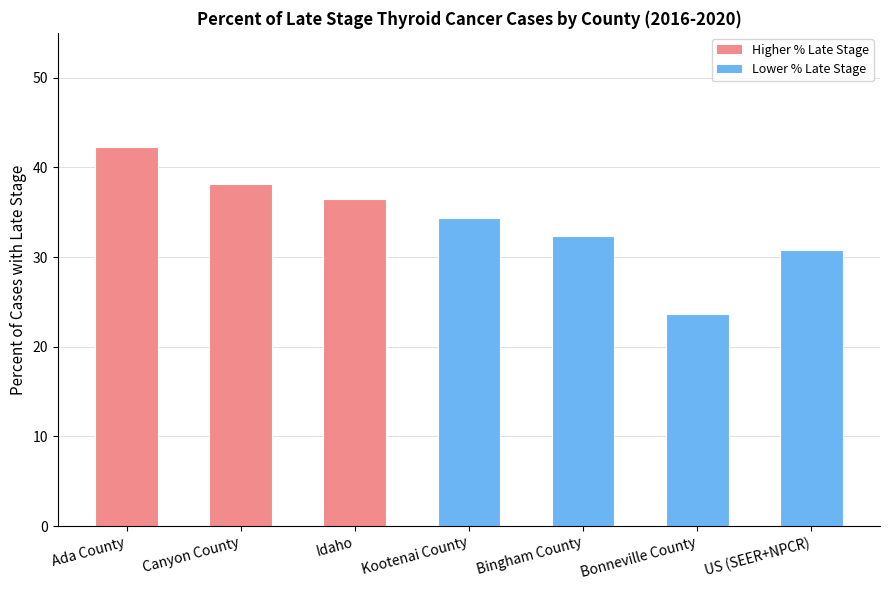

How many bars are there in total?

7